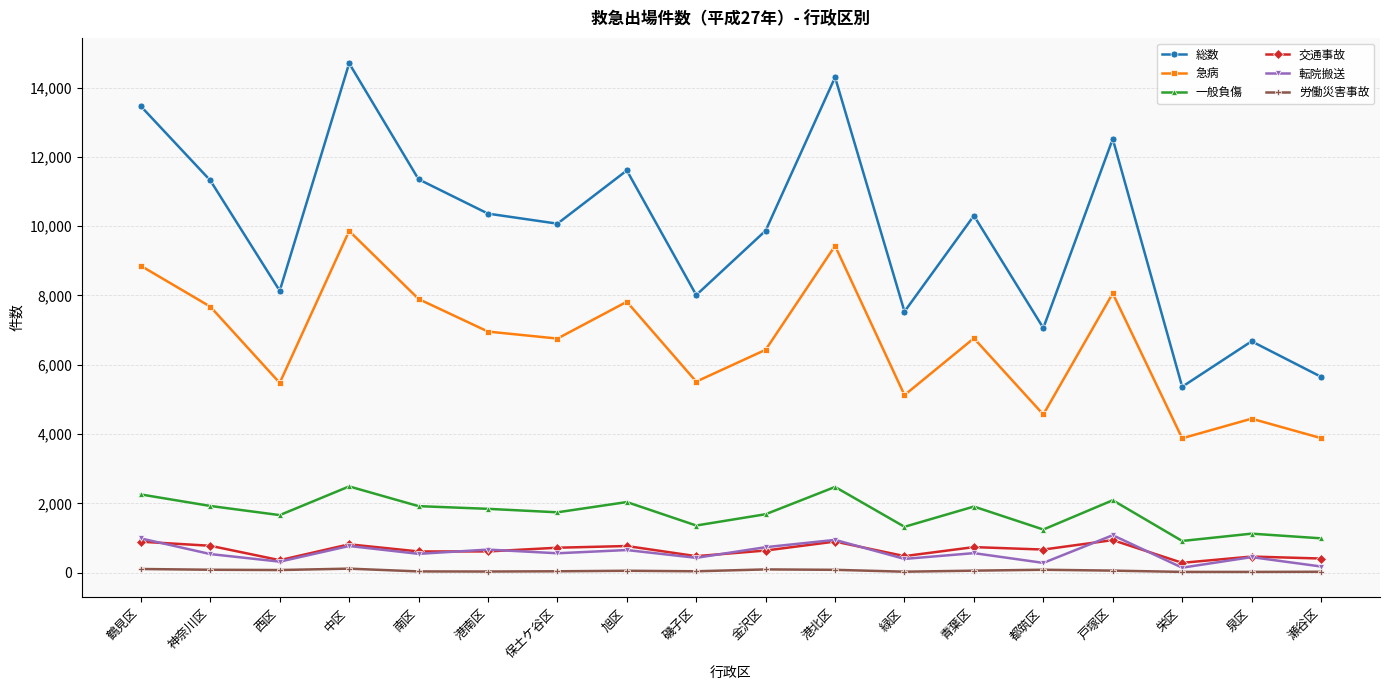

How many distinct data groups are displayed?

6